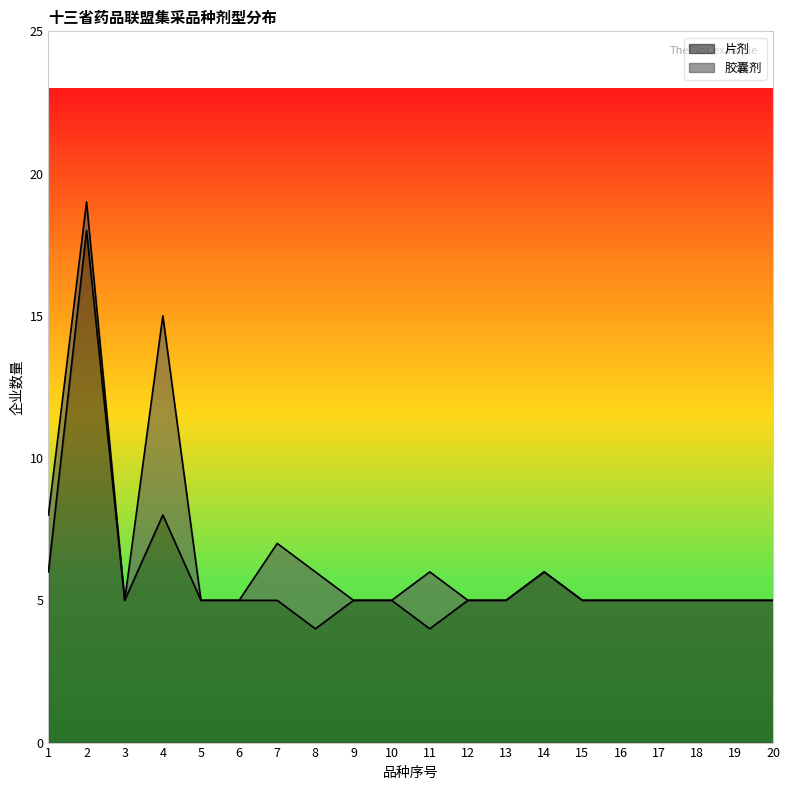

Reading left to right, extract all data points from this chart.

1=6	2=18	3=5	4=8	5=5	6=5	7=5	8=4	9=5	10=5	11=4	12=5	13=5	14=6	15=5	16=5	17=5	18=5	19=5	20=5